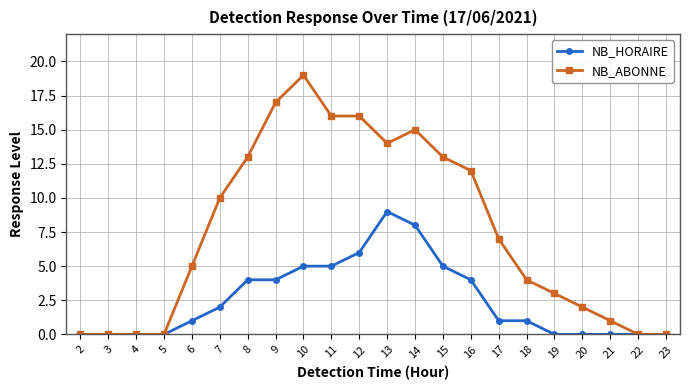

At which category is the sum across all series the highest?

10